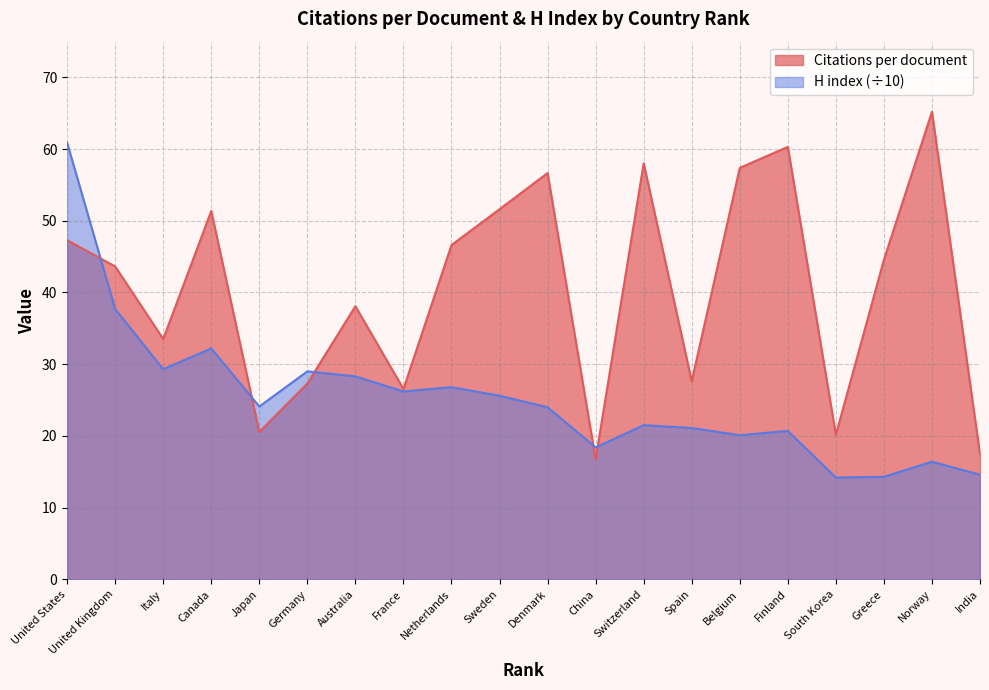

Where is Citations per document nearest to the value 40?

Australia